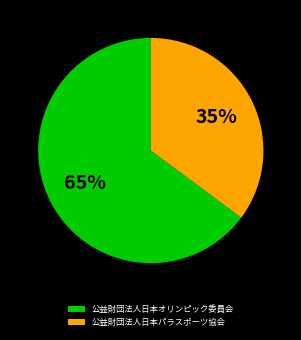

How many slices are in this pie chart?

2